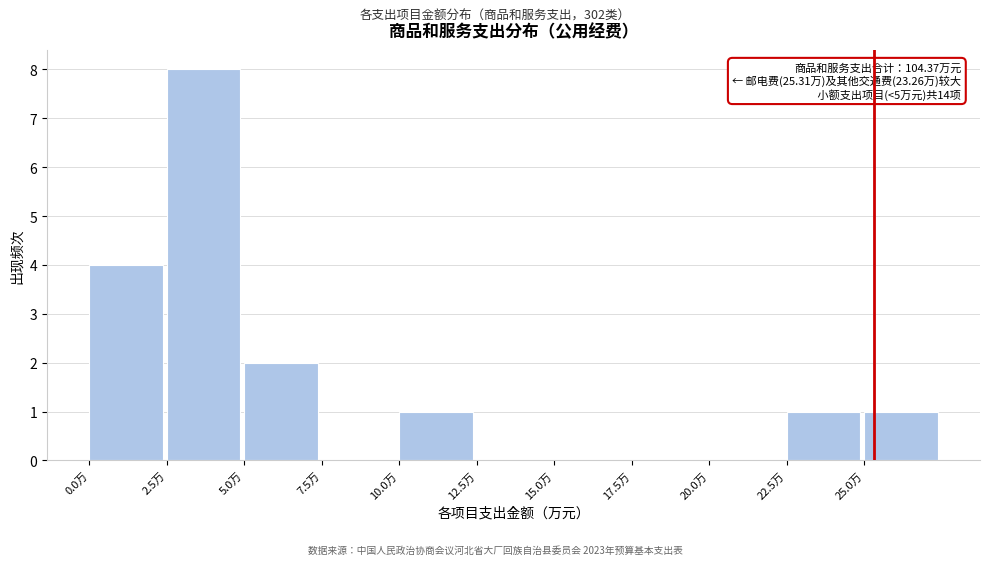

Which range on the x-axis has the tallest bar?

2.5 to 5.0